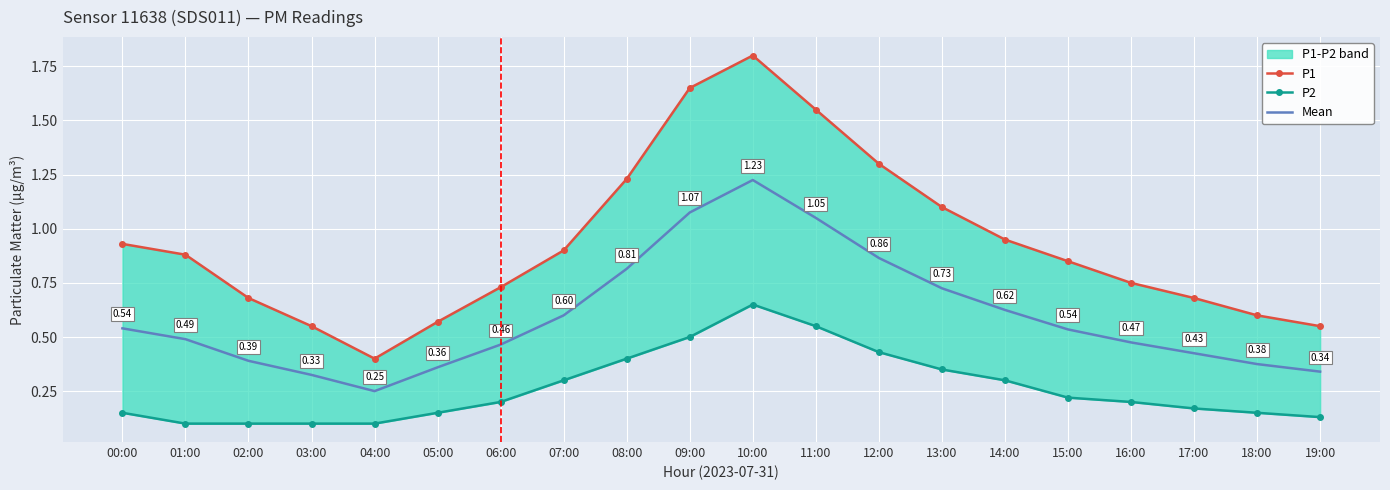

How many lines are shown in the chart?

3